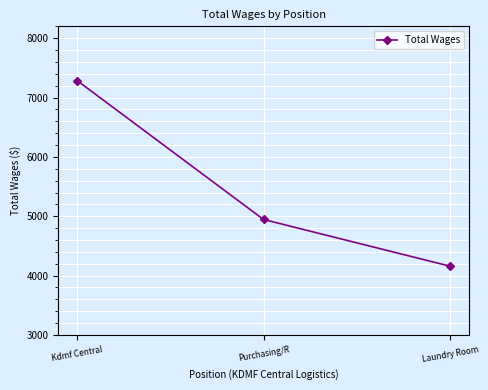

The value at Kdmf Central is 10040. True or false?

False